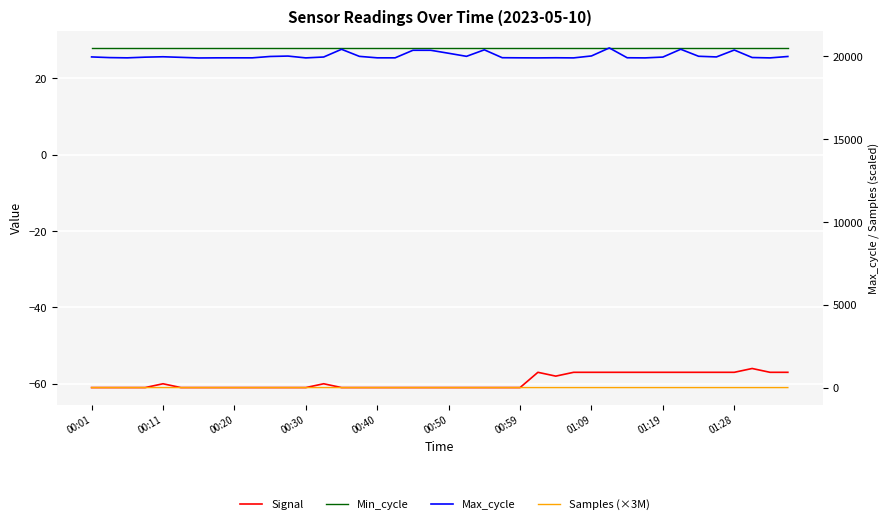

What is the lowest value of the Samples (×3M) series?

15.1